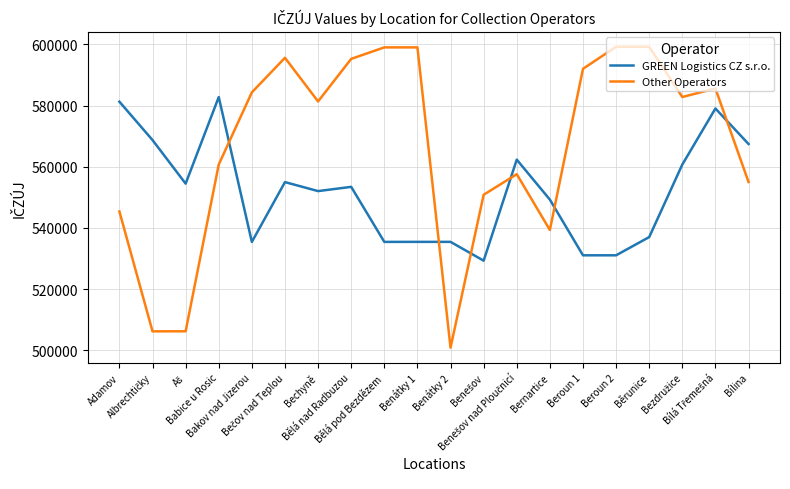

How many times do Other Operators and GREEN Logistics CZ s.r.o. cross each other?

6